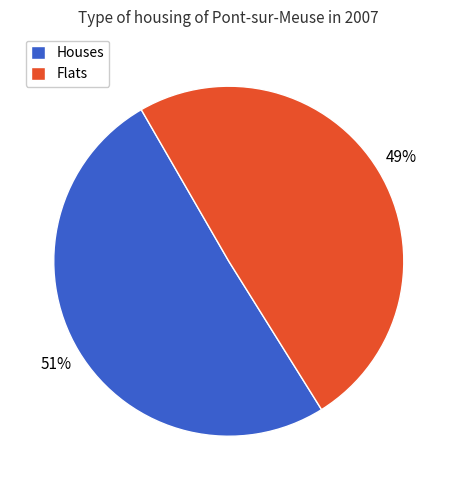

To the nearest percent, what is the average slice percentage?

50%